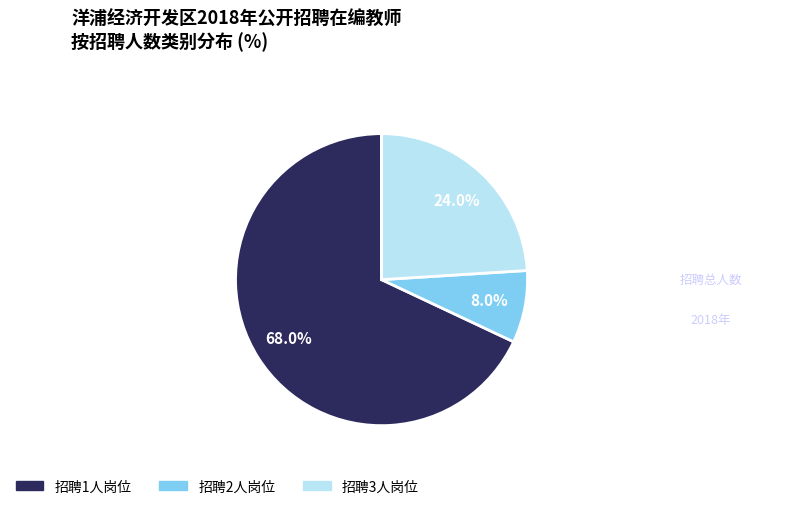

Is there a majority slice in this chart?

Yes